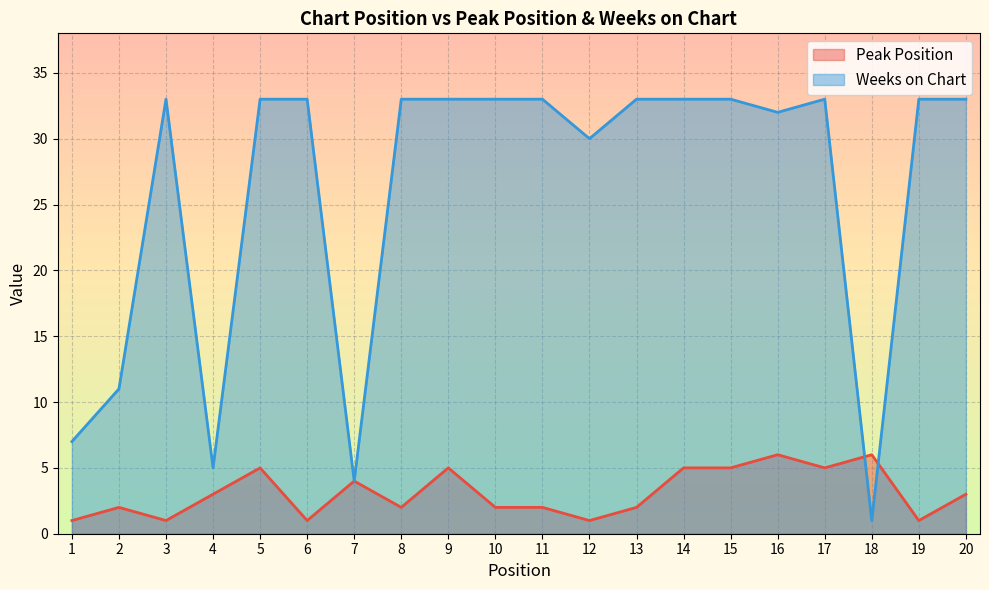

Which series has the largest total across all categories?

Weeks on Chart